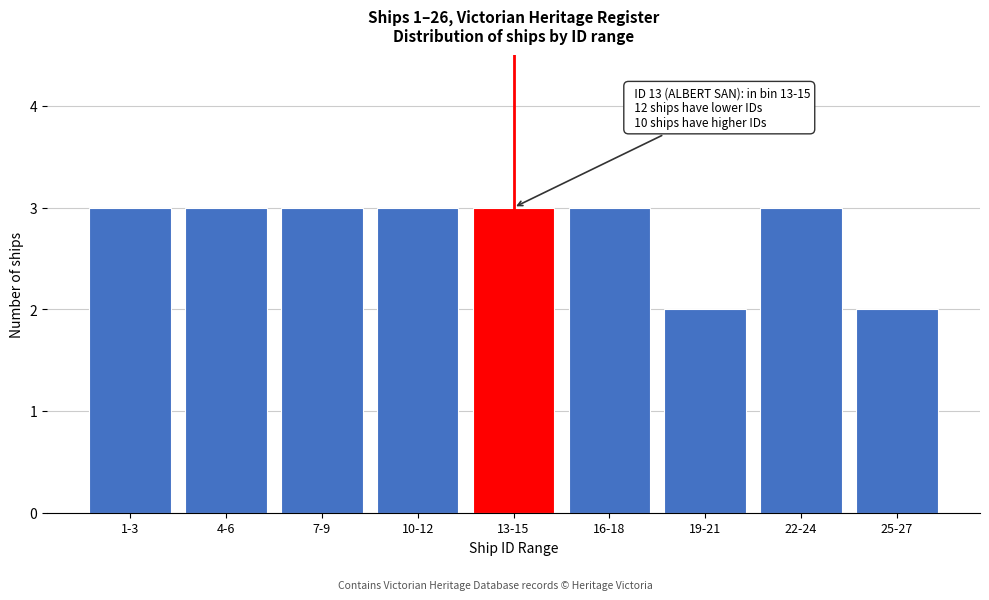

Reading left to right, what are all the values shown in this chart?

1-3=3	4-6=3	7-9=3	10-12=3	13-15=3	16-18=3	19-21=2	22-24=3	25-27=2